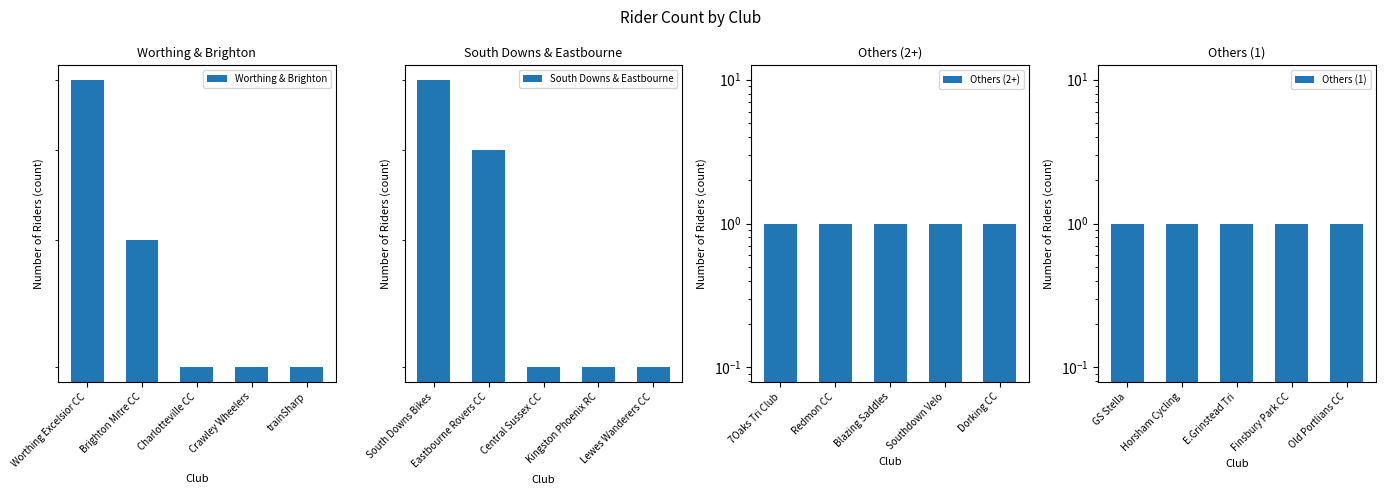

What is the spread (max minus min) of values at trainSharp?

1